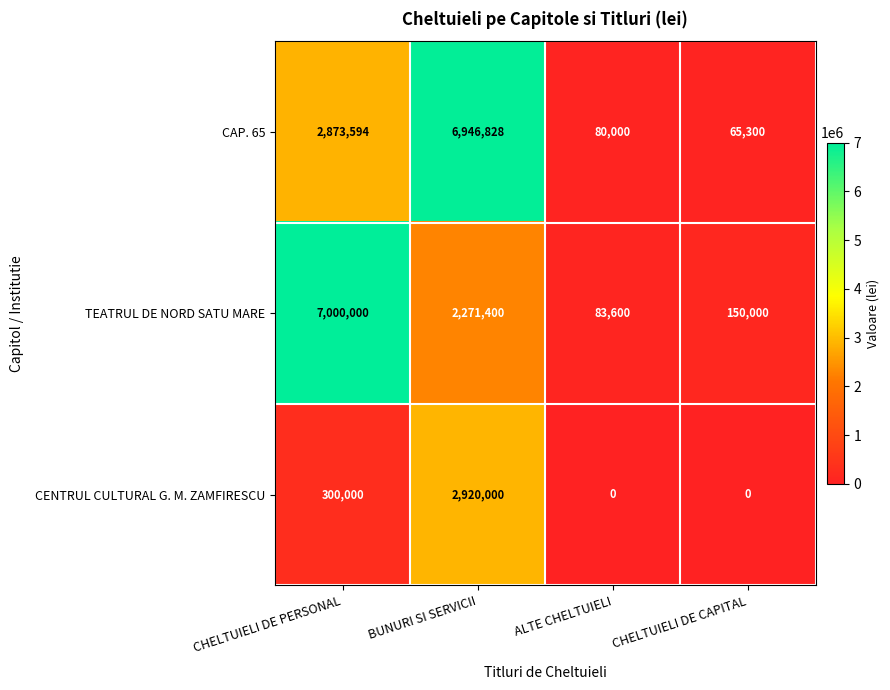

Between CHELTUIELI DE PERSONAL and BUNURI SI SERVICII, which series saw the biggest shift?

TEATRUL DE NORD SATU MARE